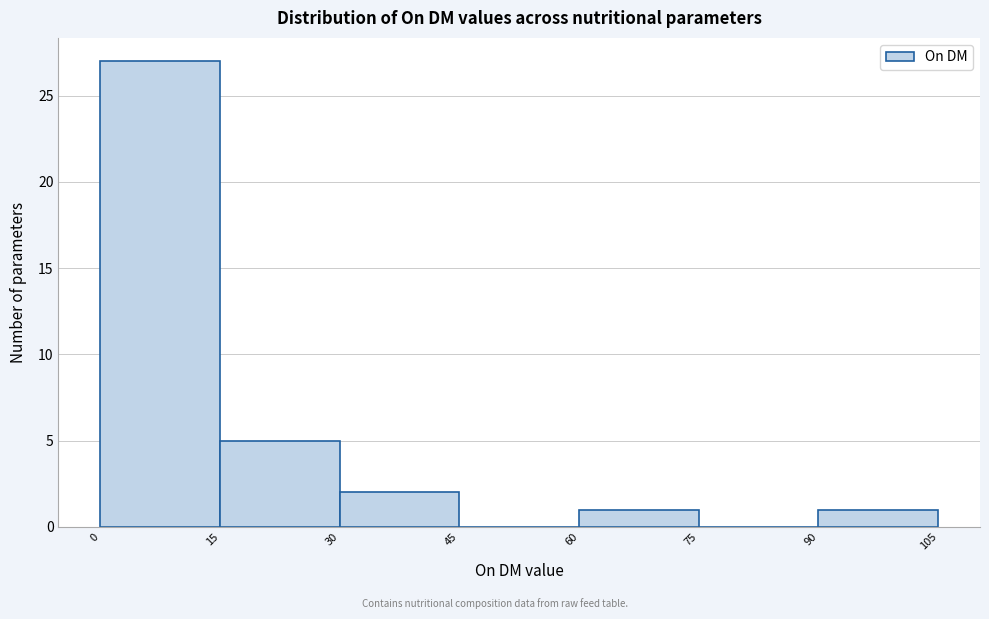

Reading left to right, list every bar in this chart as the range it spans on the x-axis followed by its height. The values are not printed on the chart, so give them approximately, as read against the axis.

0 to 15: 27
15 to 30: 5
30 to 45: 2
45 to 60: 0
60 to 75: 1
75 to 90: 0
90 to 105: 1